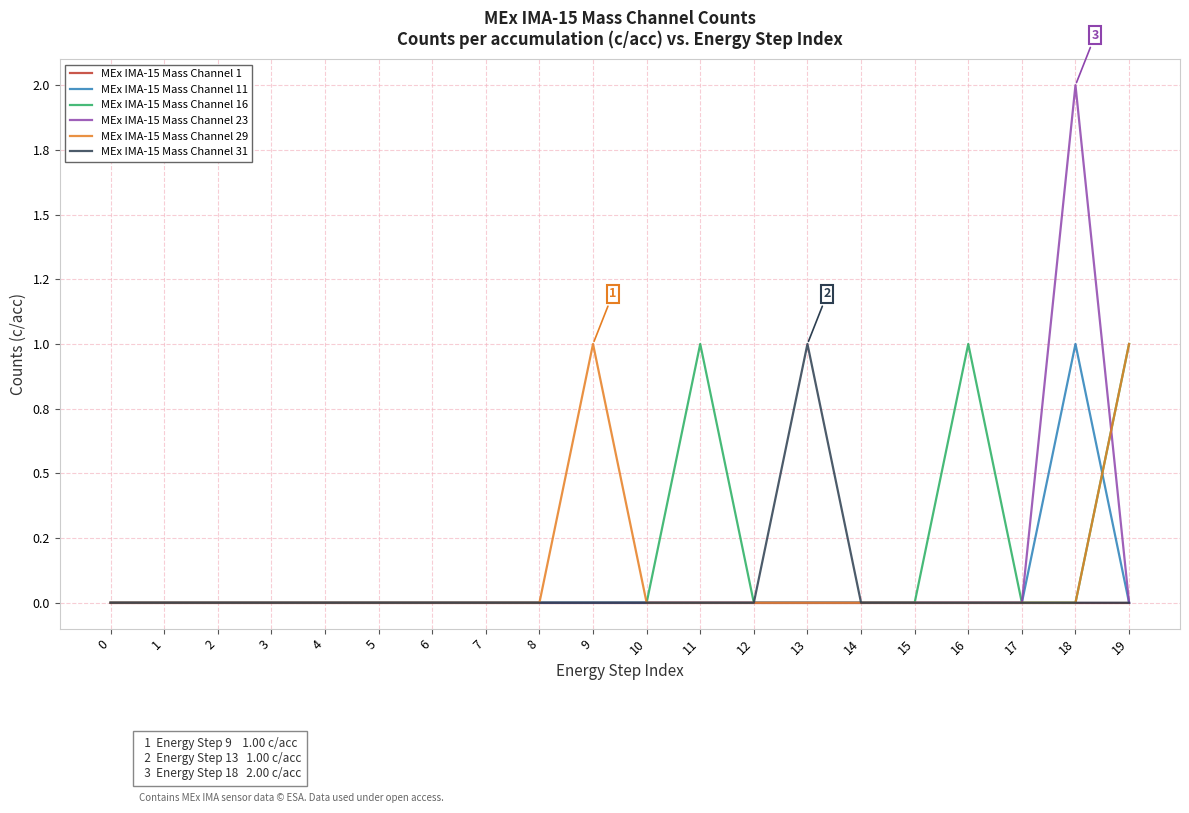

True or false: MEx IMA-15 Mass Channel 11 and MEx IMA-15 Mass Channel 29 cross at least once.

True